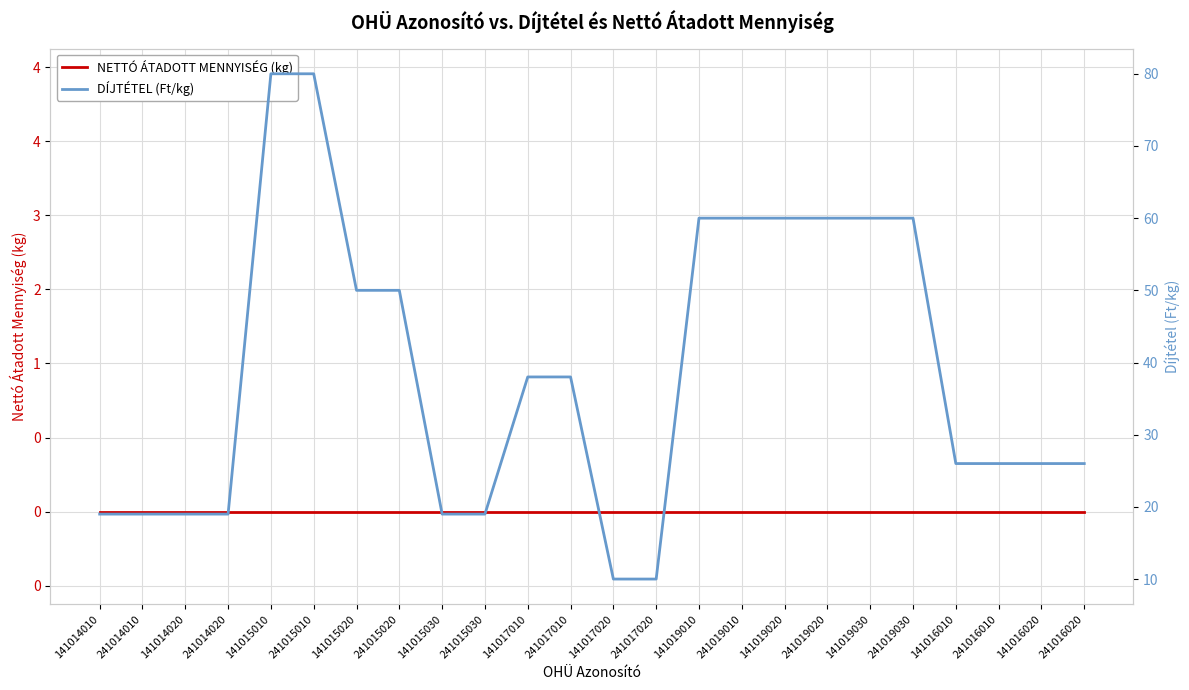

Between 141019030 and 141019010, which is larger?

141019030